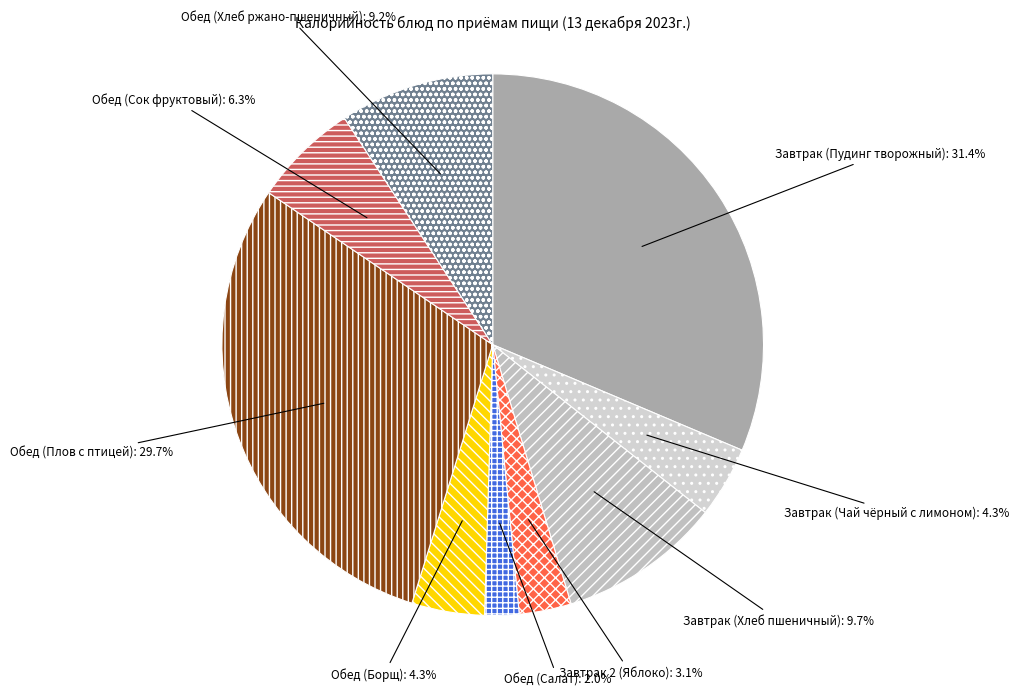

How many segments does this pie chart have?

9